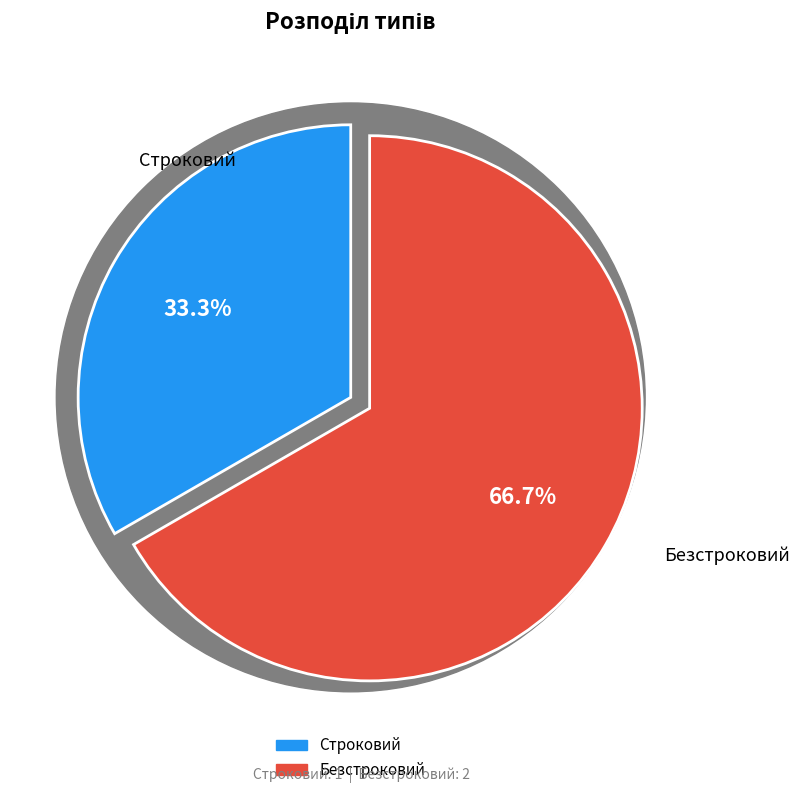

True or false: Безстроковий accounts for 74% of the total.

False